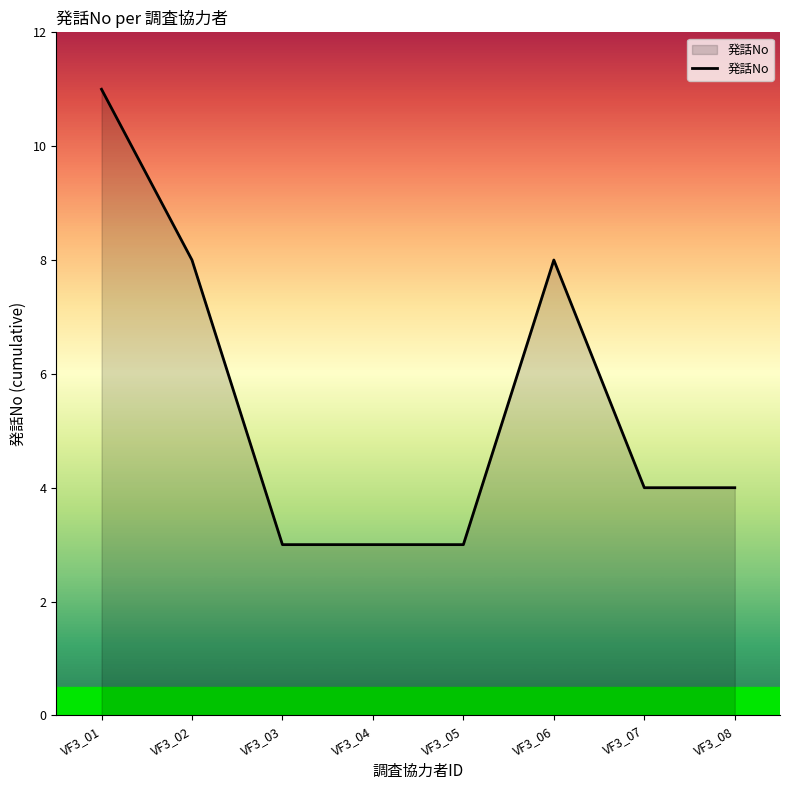

True or false: there are more than 0 points higher than both neighbors.

True